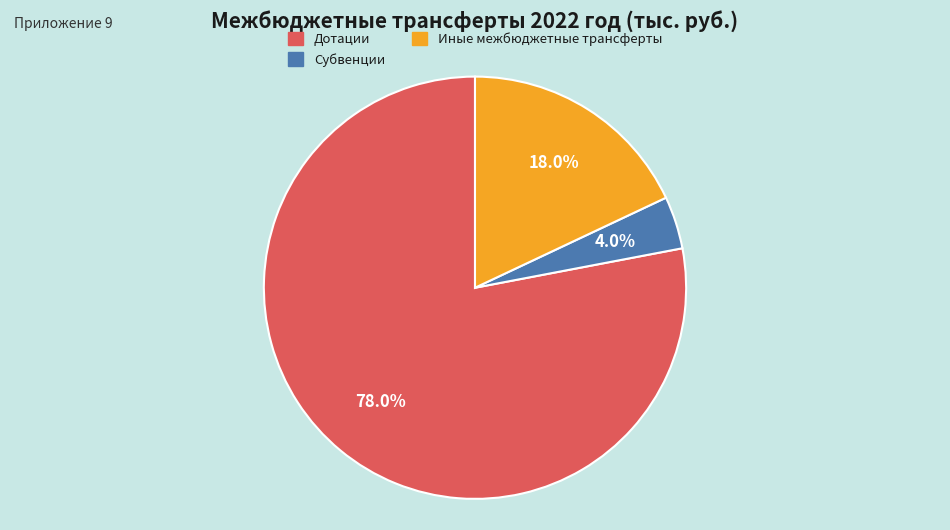

How many slices are in this pie chart?

3